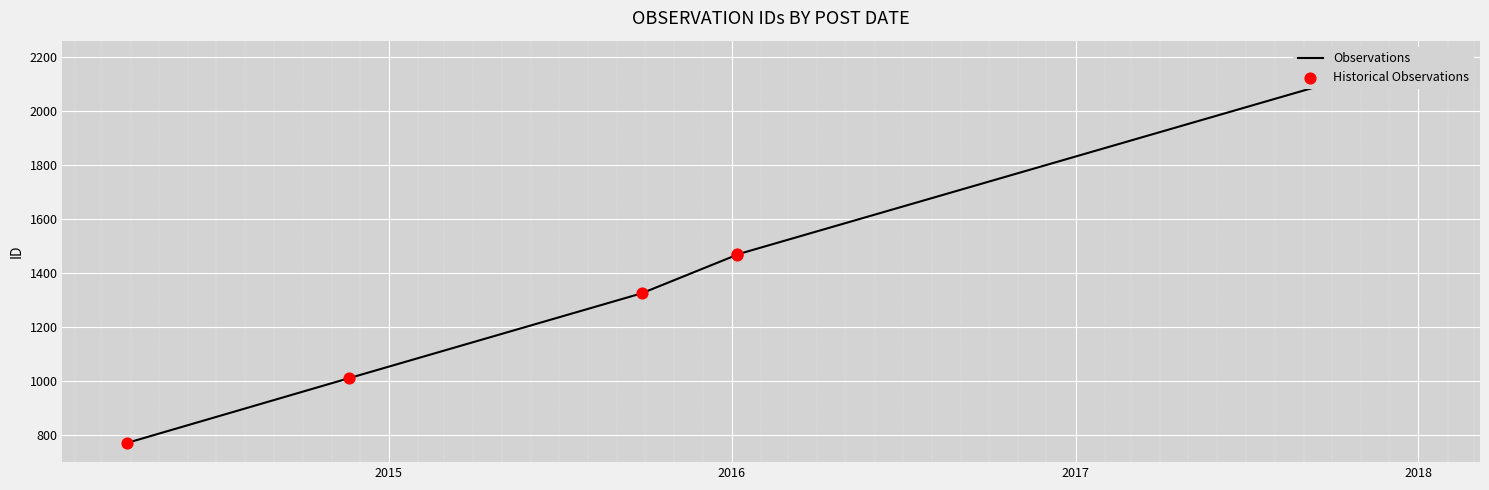

What is the total value across all series at 2018?

2938